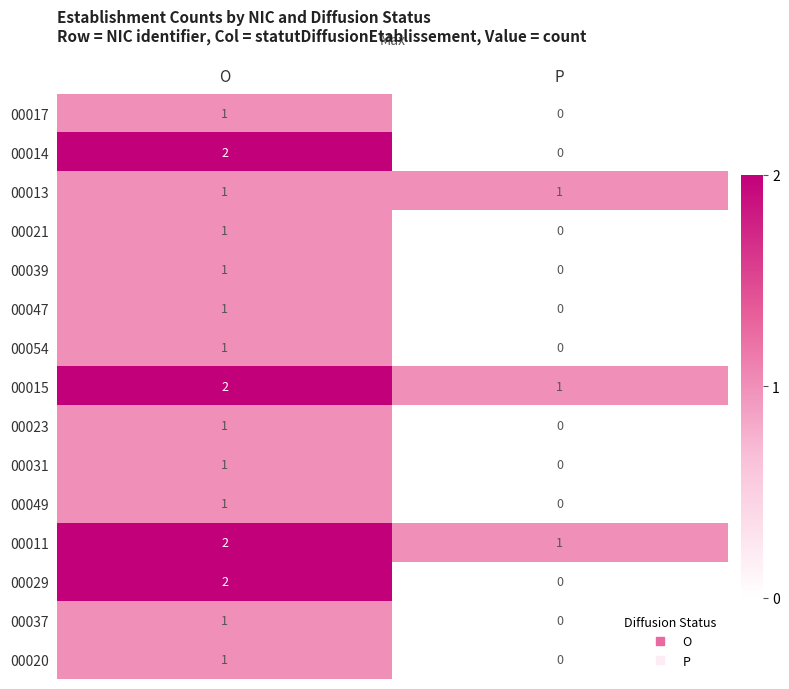

What is the total value across all series at P?

3